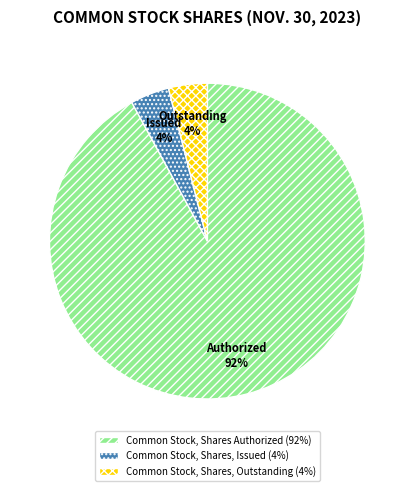

Is it true that Common Stock, Shares, Issued is 4% of the pie?

True